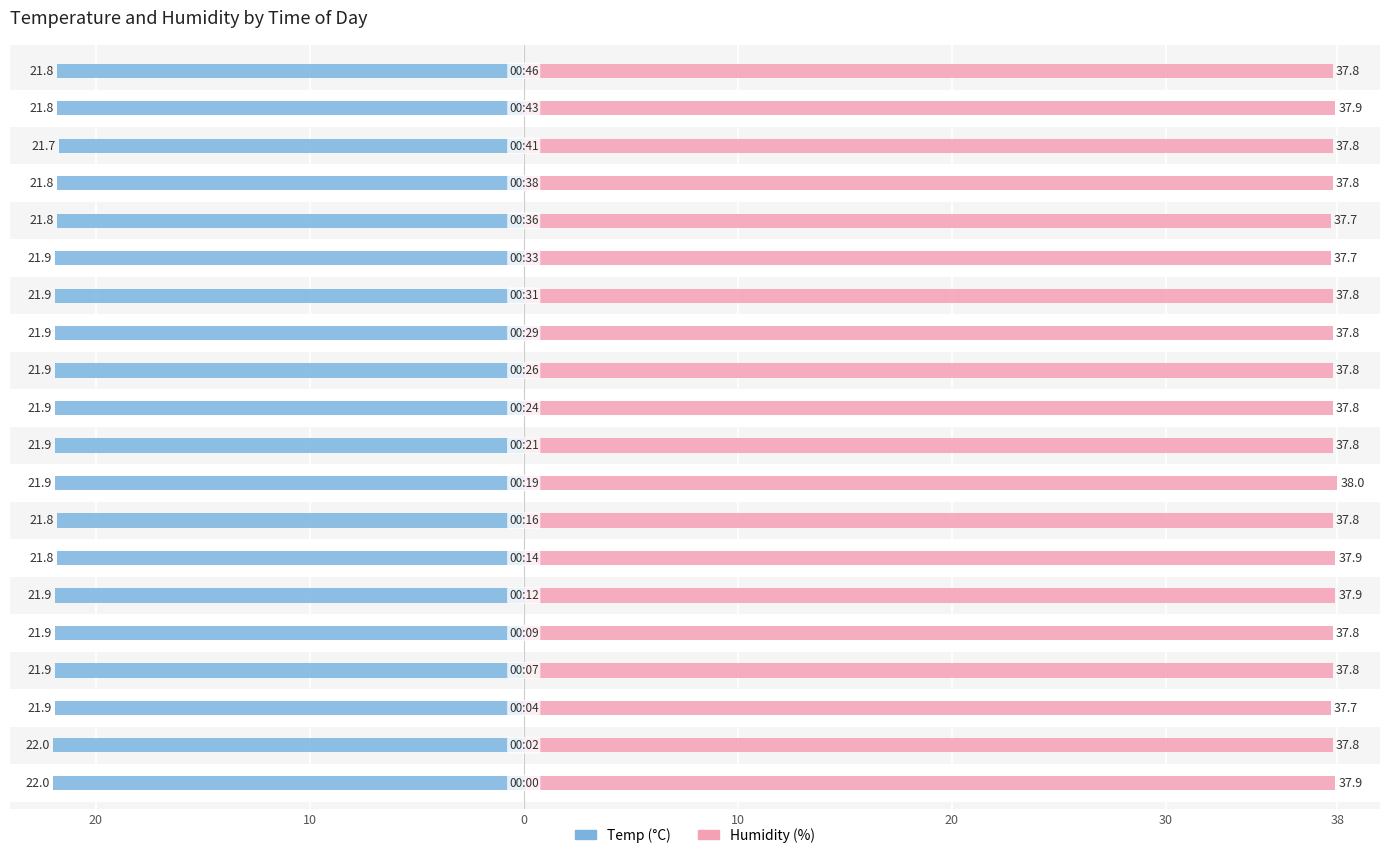

What is the value of the Temp bar at the 9th from the left?

21.9